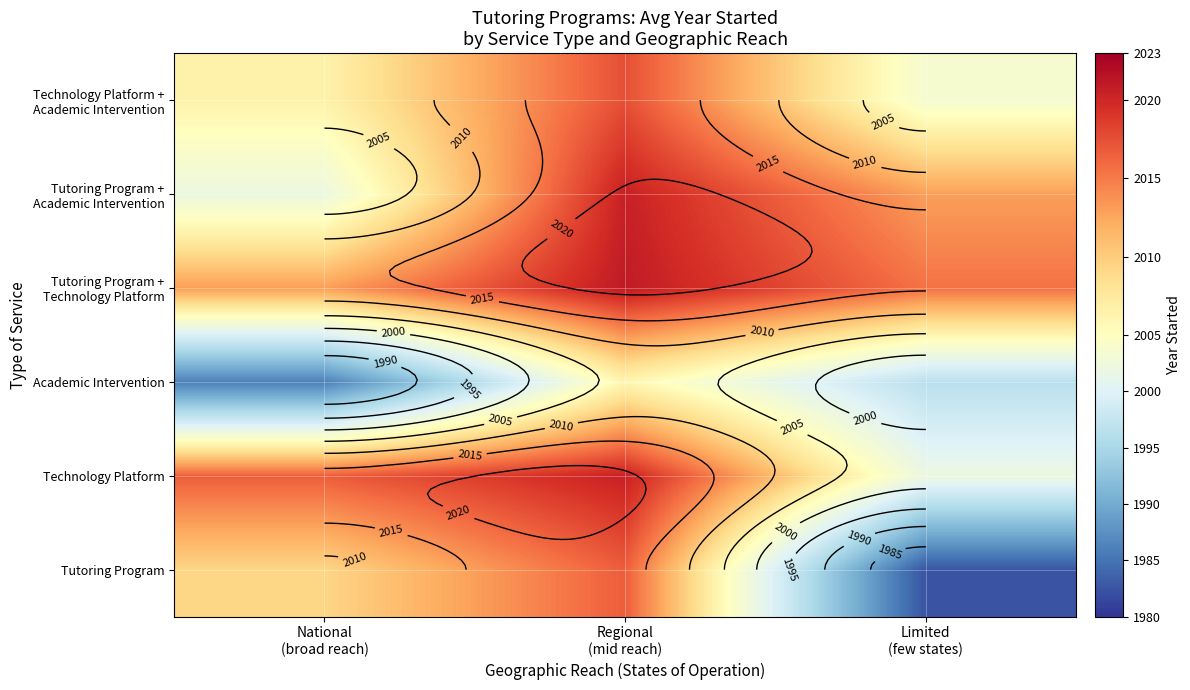

True or false: Technology Platform has a value of 2700.4 at National (broad reach).

False